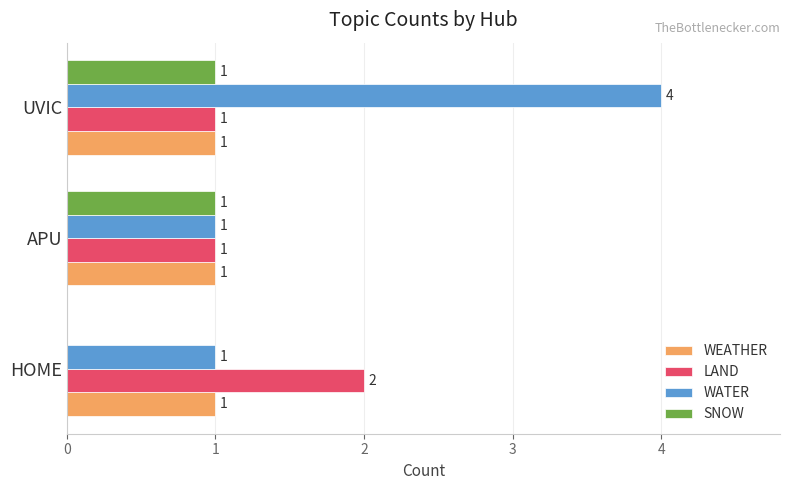

Count the number of data series in this chart.

4